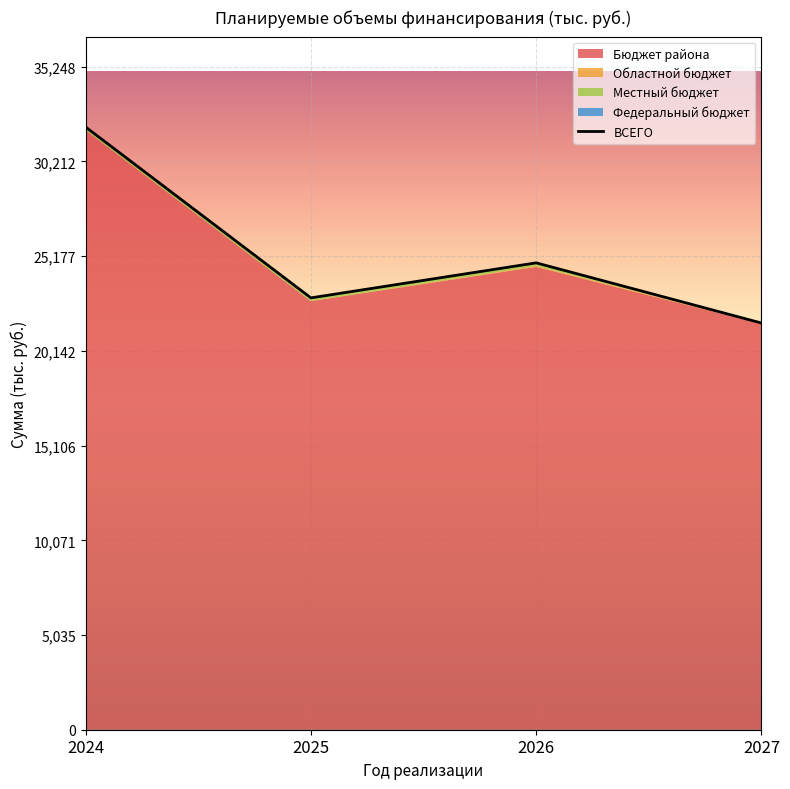

Reading left to right, extract all data points from this chart.

Бюджет района: 31873.7	22790.2	24609.2	21580.5
Областной бюджет: 0.0	0.0	43.0	43.0
Местный бюджет: 169.8	169.8	169.8	0.0
Федеральный бюджет: 0.0	0.0	0.0	0.0